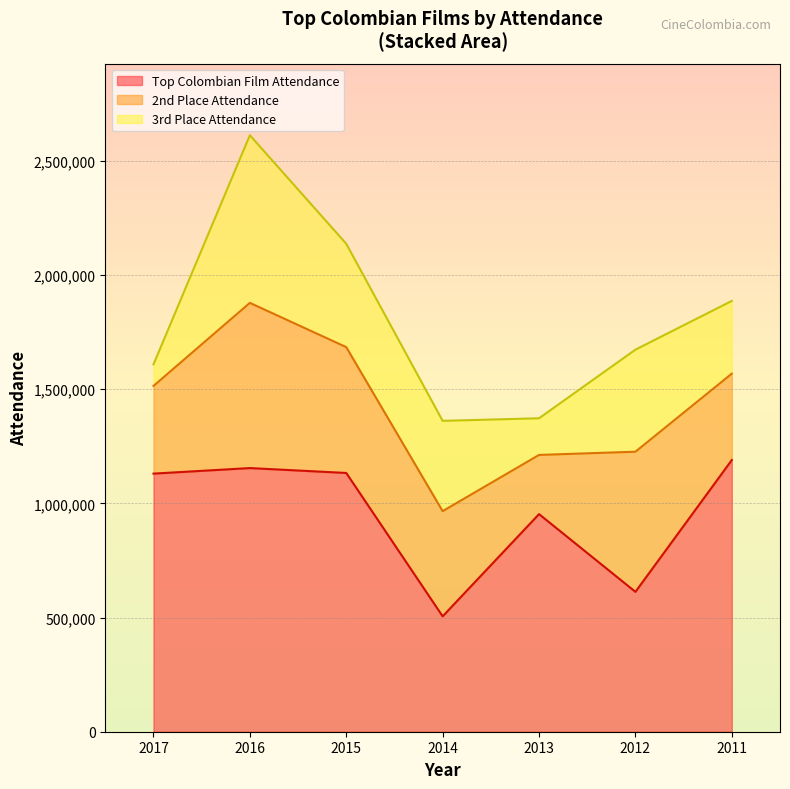

What is the total value across all series at 2014?

1361125